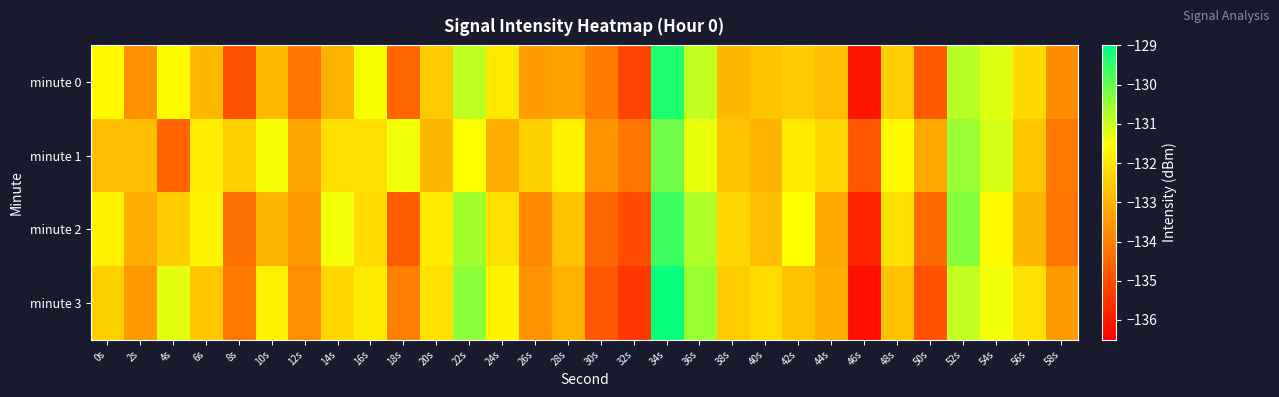

Which series has the largest total across all categories?

minute 1